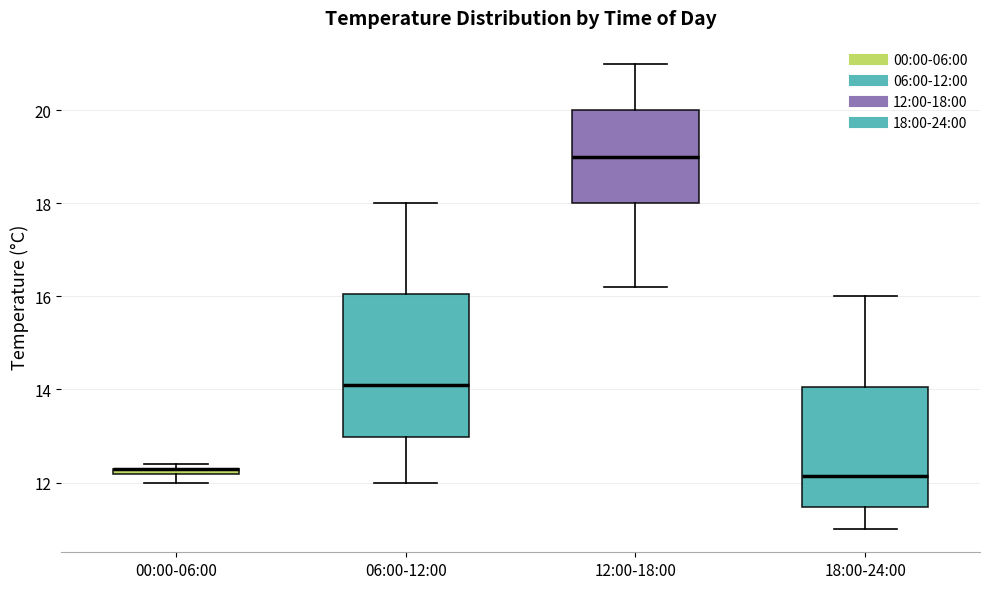

Comparing the boxes themselves (not the whiskers), which one is the tallest?

06:00-12:00